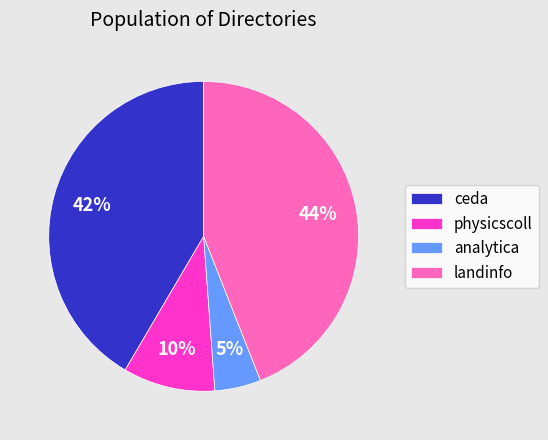

True or false: landinfo accounts for 44% of the total.

True